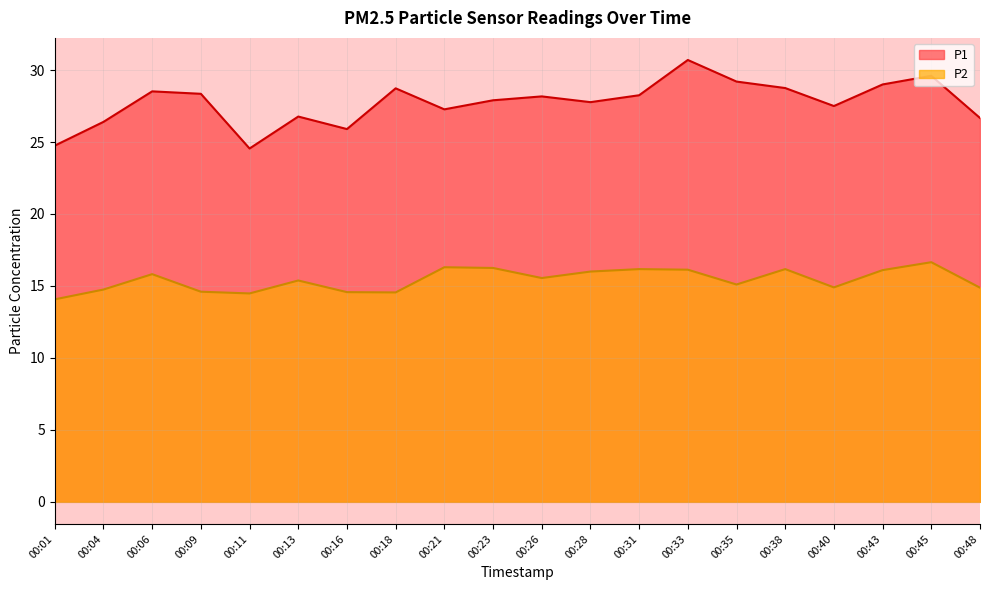

Rank the categories by P2 value from lowest to highest.

00:01, 00:11, 00:18, 00:16, 00:09, 00:04, 00:48, 00:40, 00:35, 00:13, 00:26, 00:06, 00:28, 00:43, 00:33, 00:31, 00:38, 00:23, 00:21, 00:45